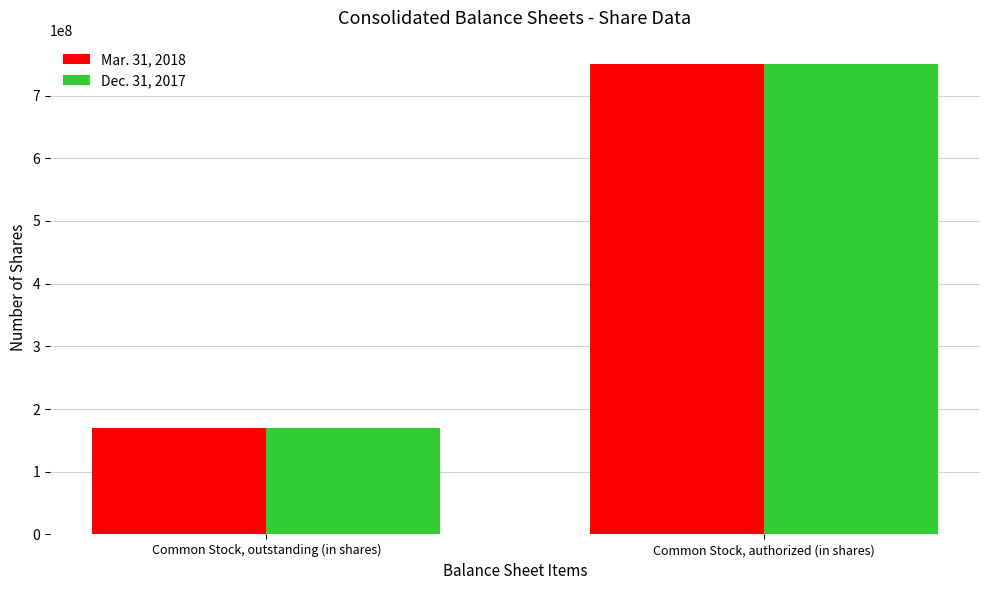

Which series has the largest range (max minus min)?

Dec. 31, 2017